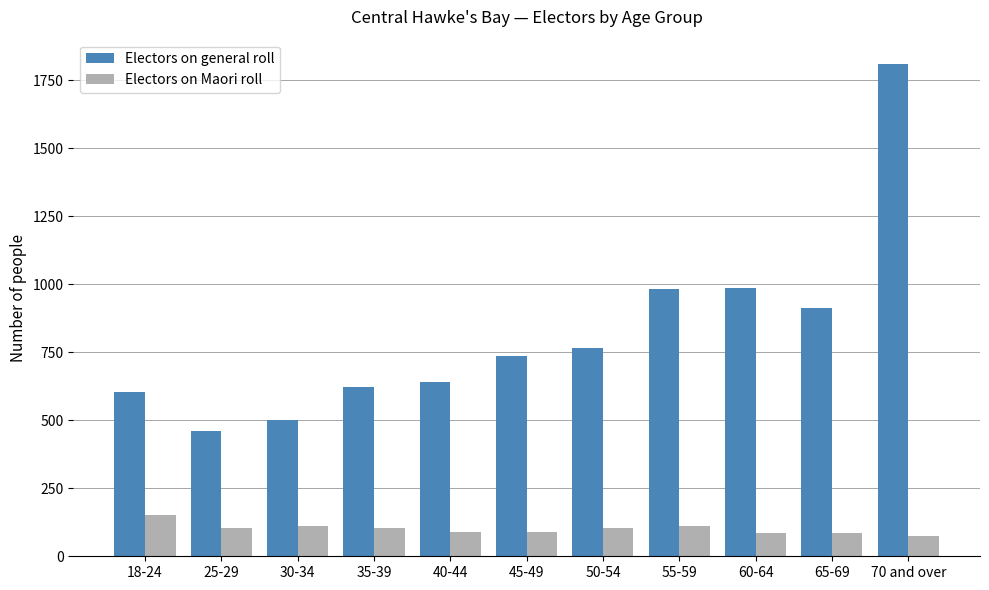

What is the difference between the Electors on Maori roll values at 65-69 and 55-59?

24